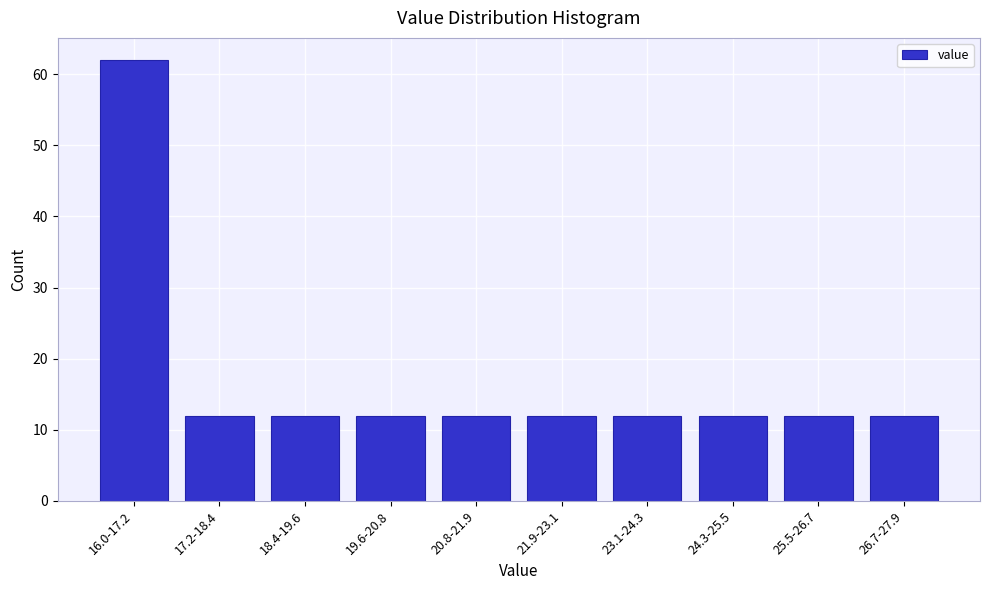

Reading right to left, what are all the values shown in this chart?

12	12	12	12	12	12	12	12	12	62